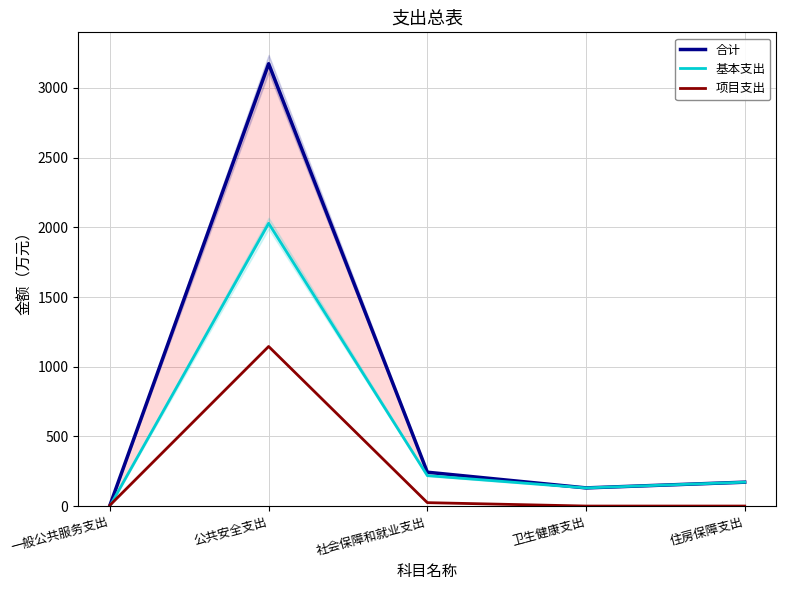

What is the difference between the maximum and minimum values in the 基本支出 series?

2028.8